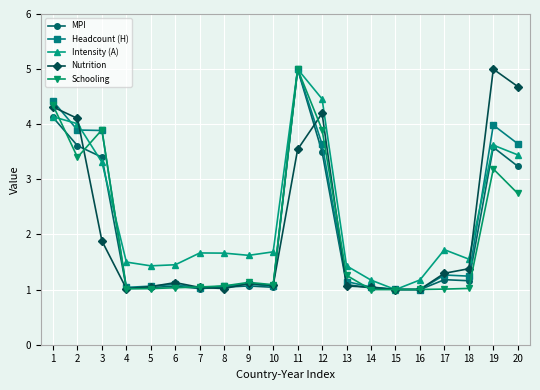

True or false: Nutrition has more than 1 interior local peaks.

True